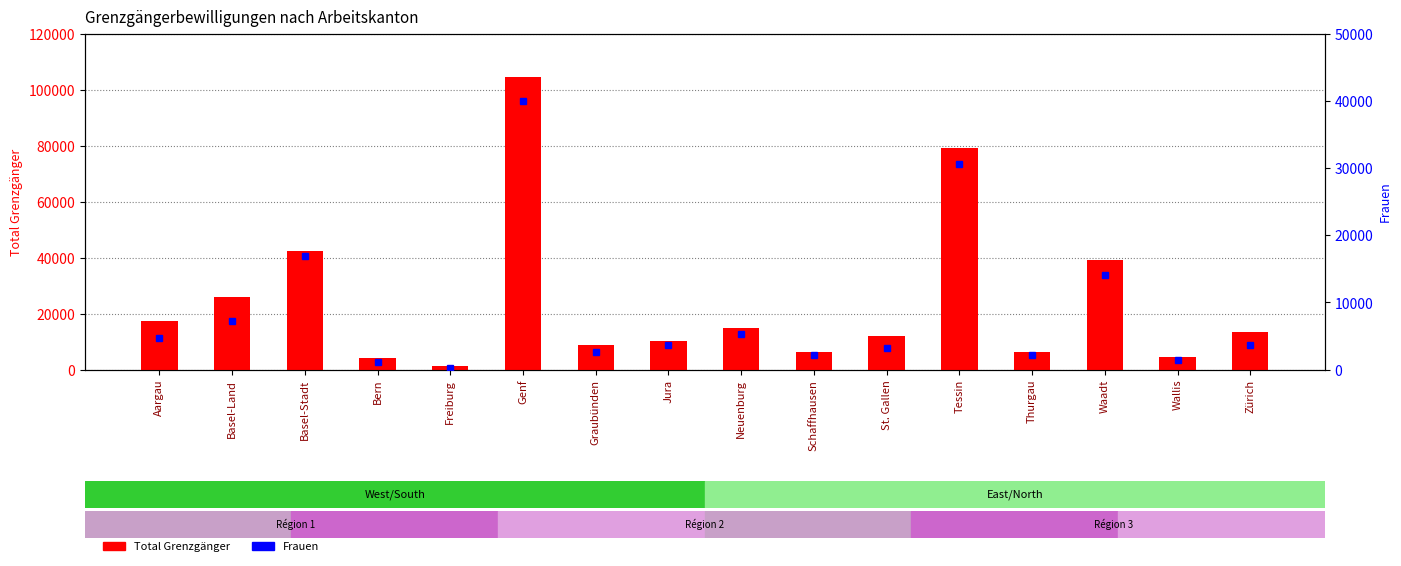

What is the sum of all Total Grenzgänger values?

390625